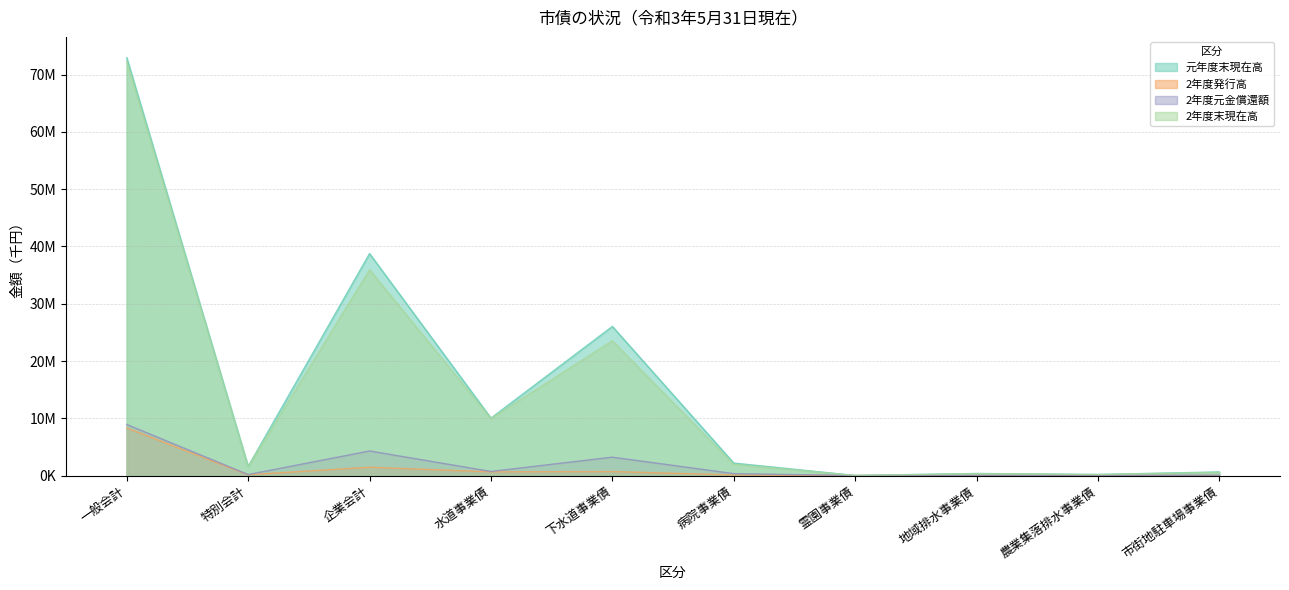

What is the value of the 2年度元金償還額 point at the 2nd from the left?

171614